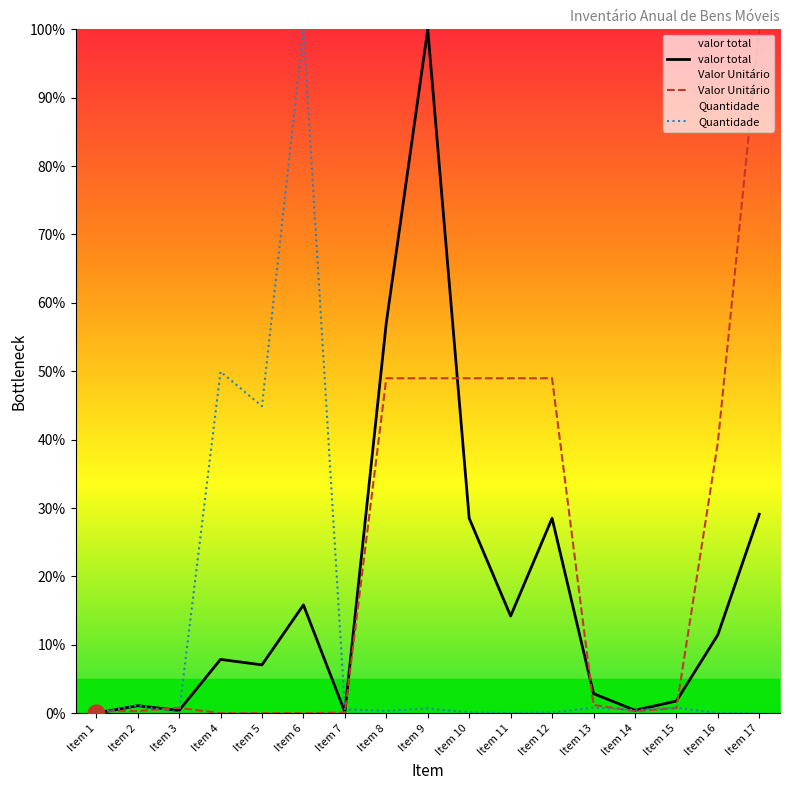

What is the maximum value shown in the chart?

100.0